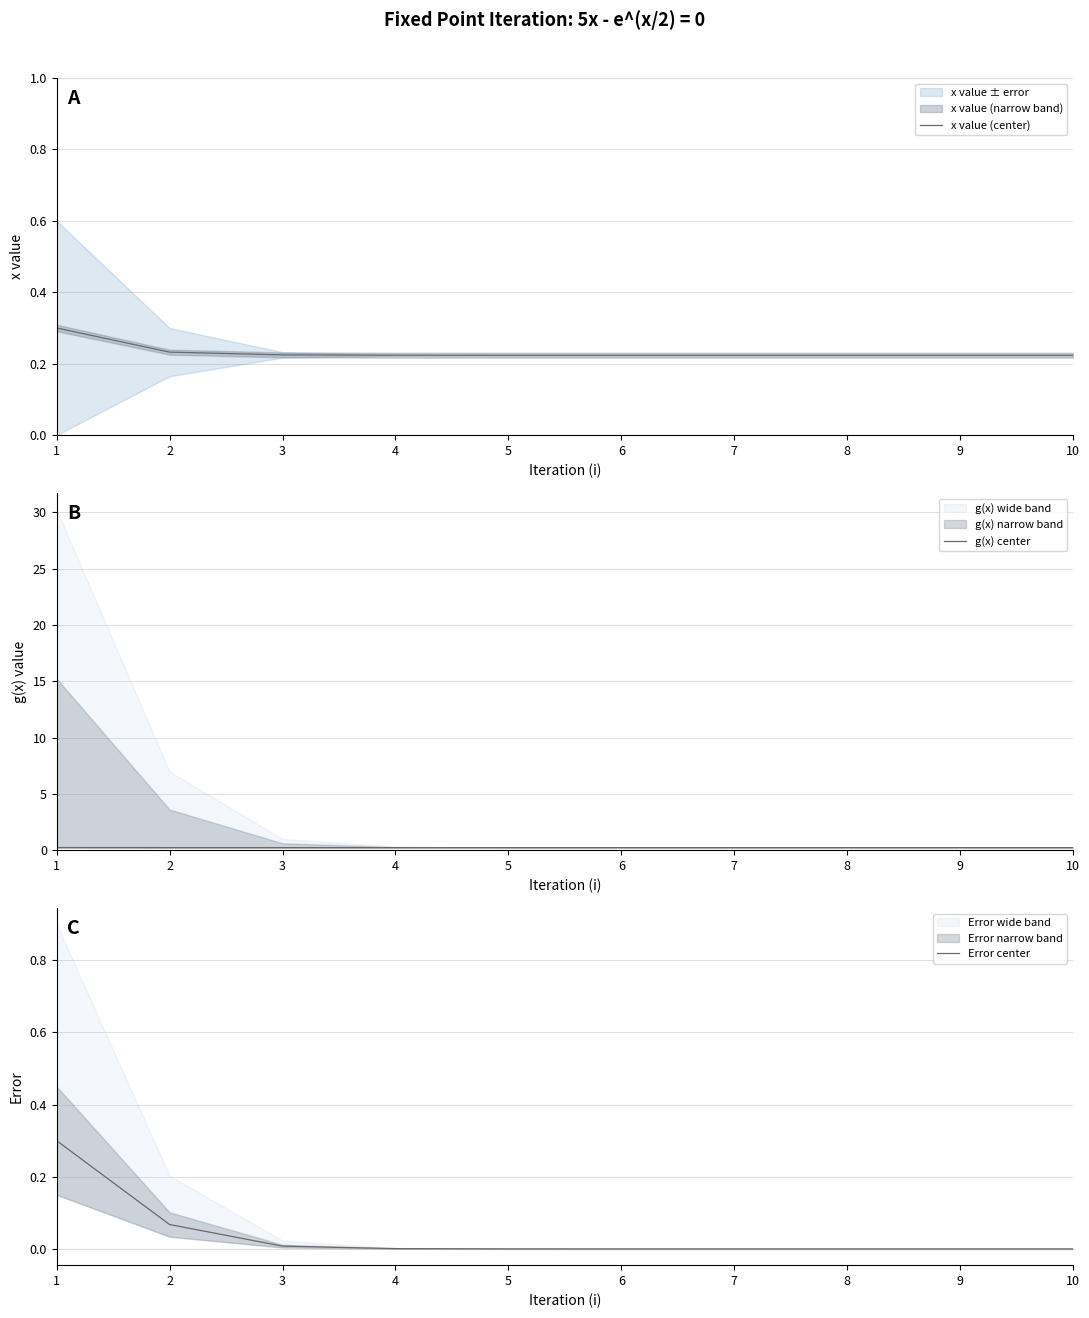

True or false: Error center has more than 1 points higher than both neighbors.

False